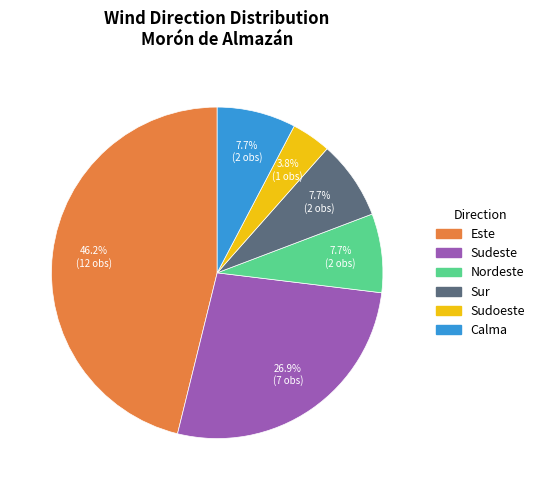

Count the number of slices in the pie.

6